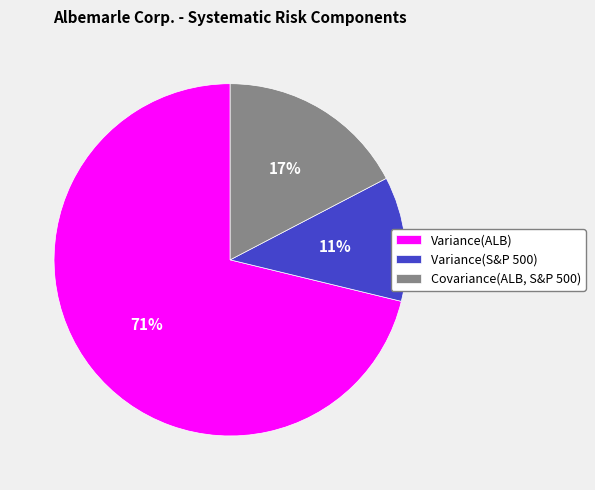

Between Variance(S&P 500) and Covariance(ALB, S&P 500), which is larger?

Covariance(ALB, S&P 500)